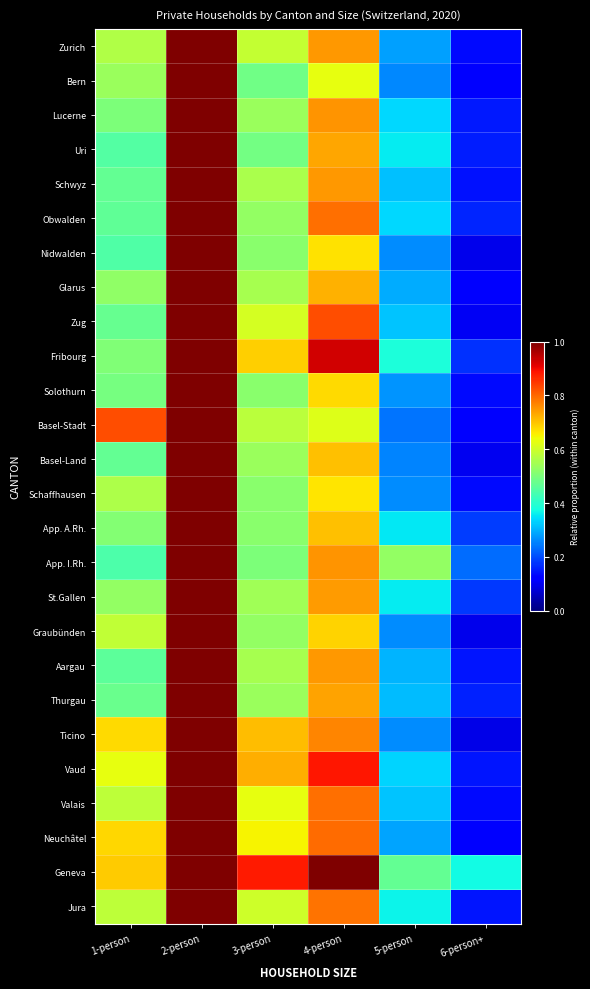

Which series changed the most between 4-person and 6-person+?

Fribourg